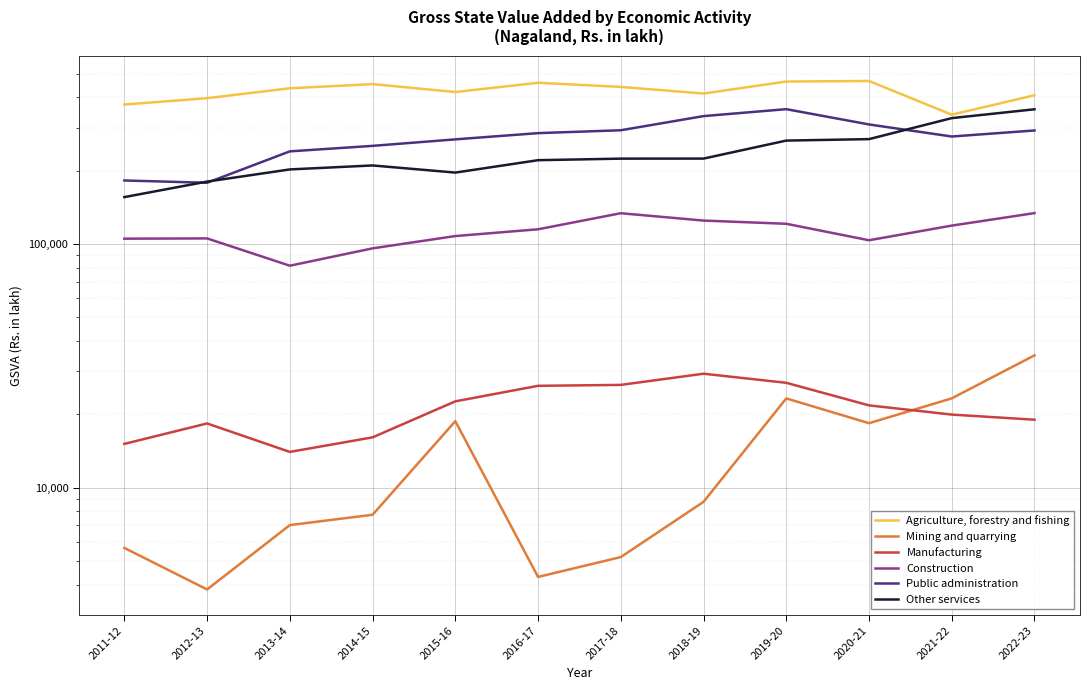

At 2014-15, list the series in order from smallest to largest.

Mining and quarrying, Manufacturing, Construction, Other services, Public administration, Agriculture, forestry and fishing